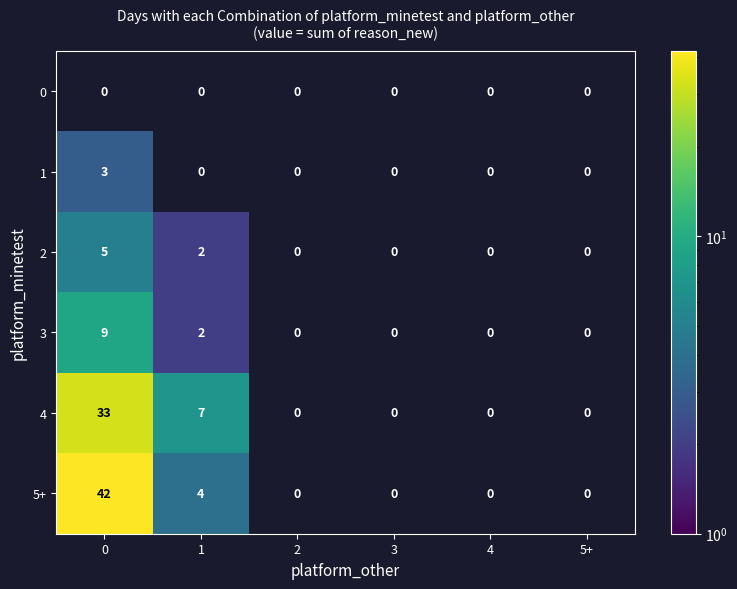

The value of 2 at 0 is 8. True or false?

False